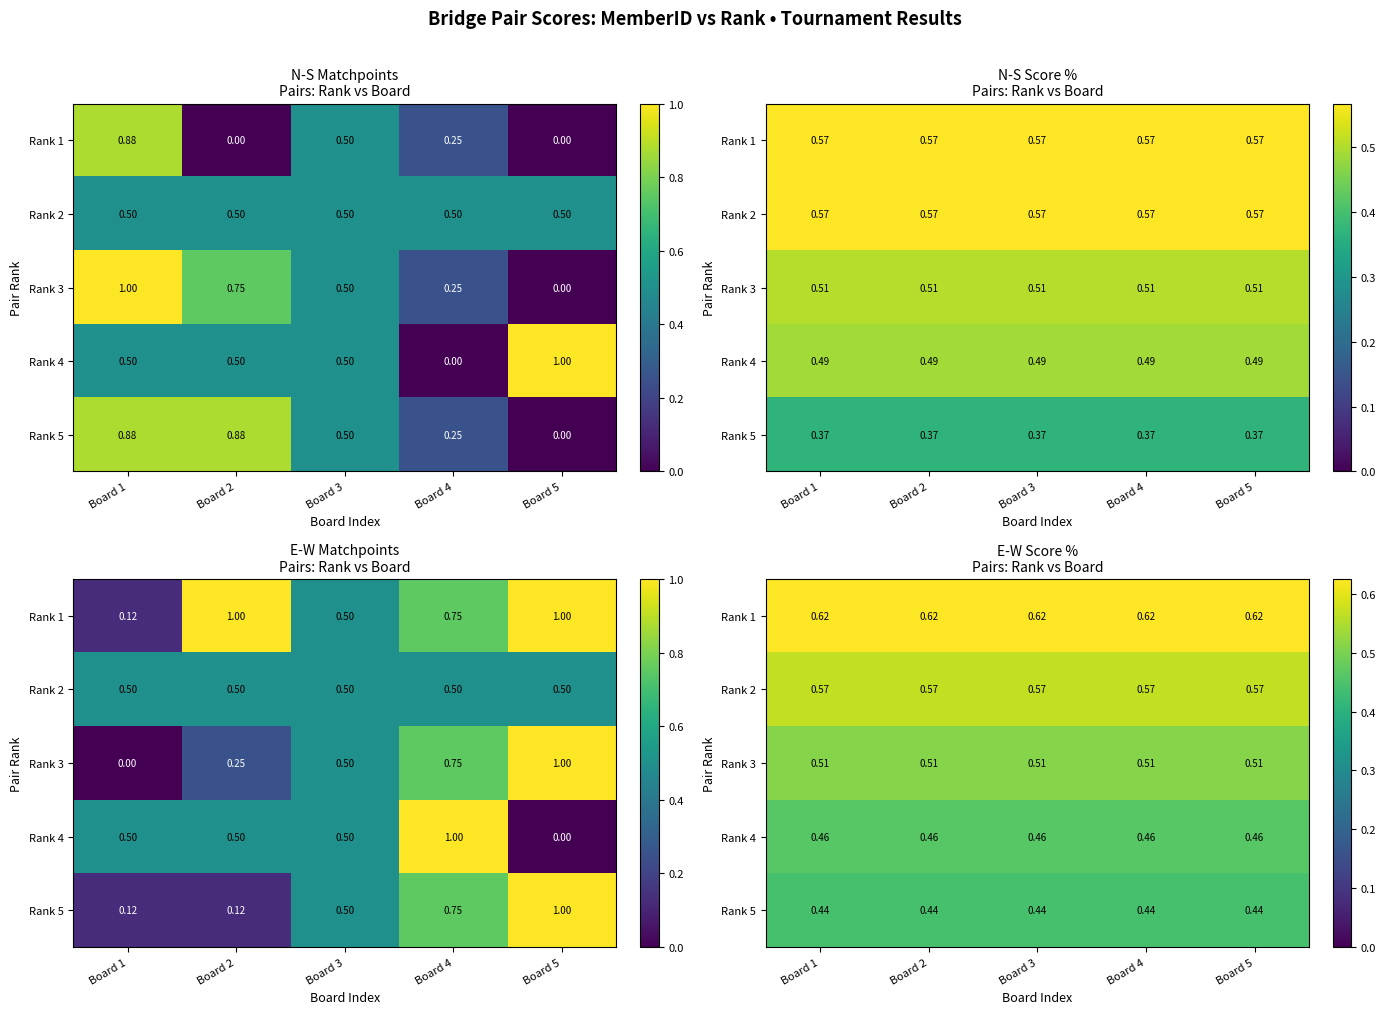

Which has a higher value, Board 5 or Board 4?

Board 5